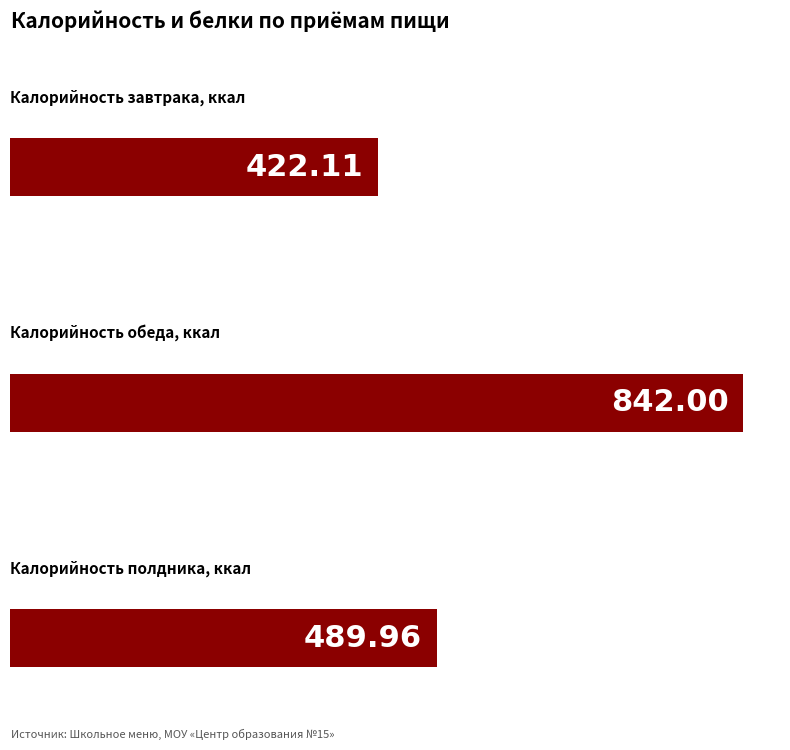

Is it true that Белки equals 6.5 at Обед?

False